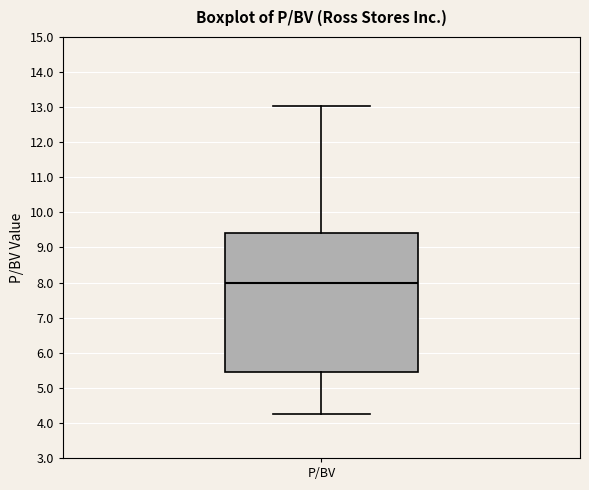

Transcribe this box plot: give where the median line is, the range the box spans, and where the two whiskers end, as read against the y-axis. The values are not printed on the chart, so give them approximately, as read against the axis.

median 8.0, box 5.5 to 9.4, whiskers 4.3 to 13.0